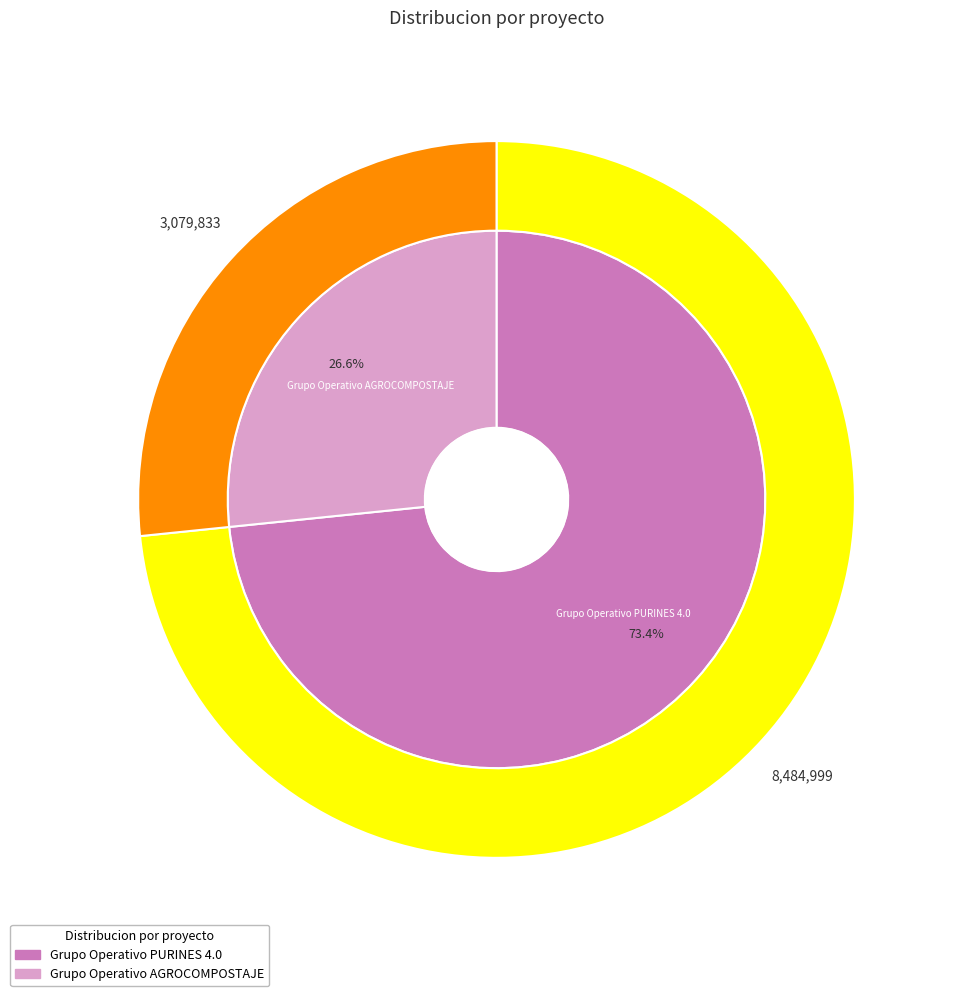

Between Grupo Operativo AGROCOMPOSTAJE and Grupo Operativo PURINES 4.0, which is larger?

Grupo Operativo PURINES 4.0